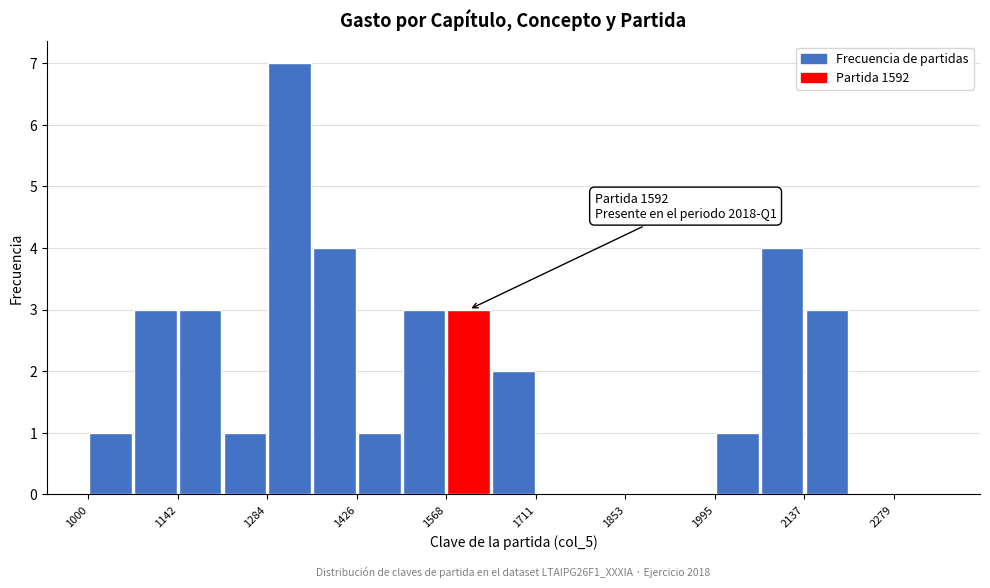

Around what value on the x-axis is the tallest bar? Give the approximate position of its centre, as read against the axis.

1320